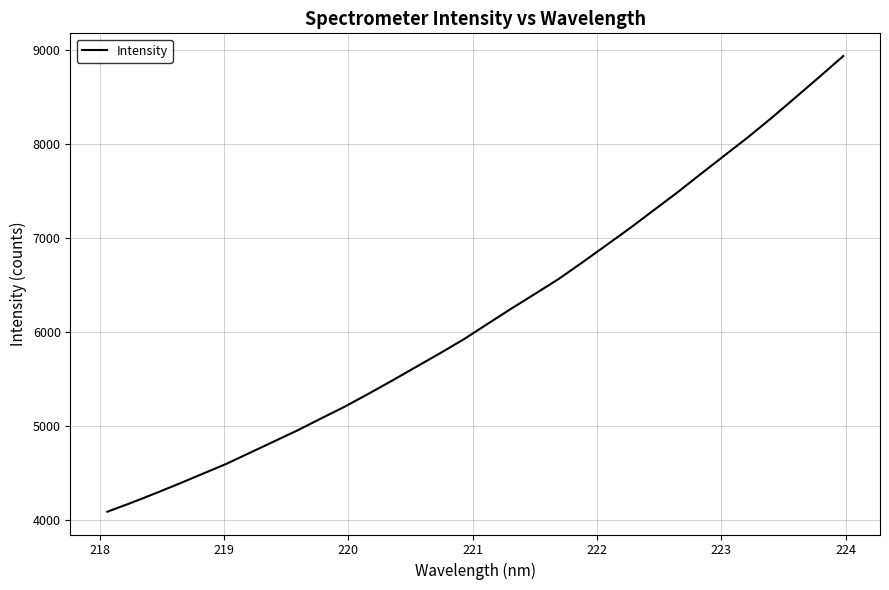

What is the difference between the maximum and minimum values?

4851.8